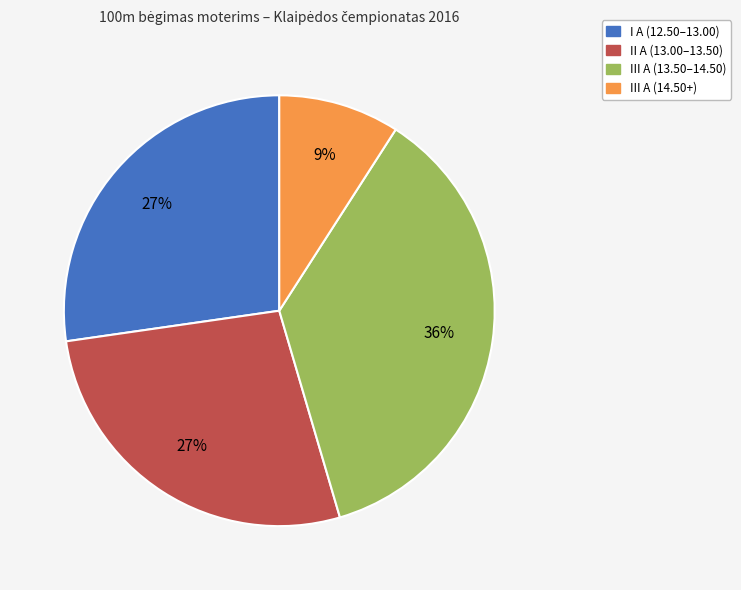

Does any single category account for the majority?

No